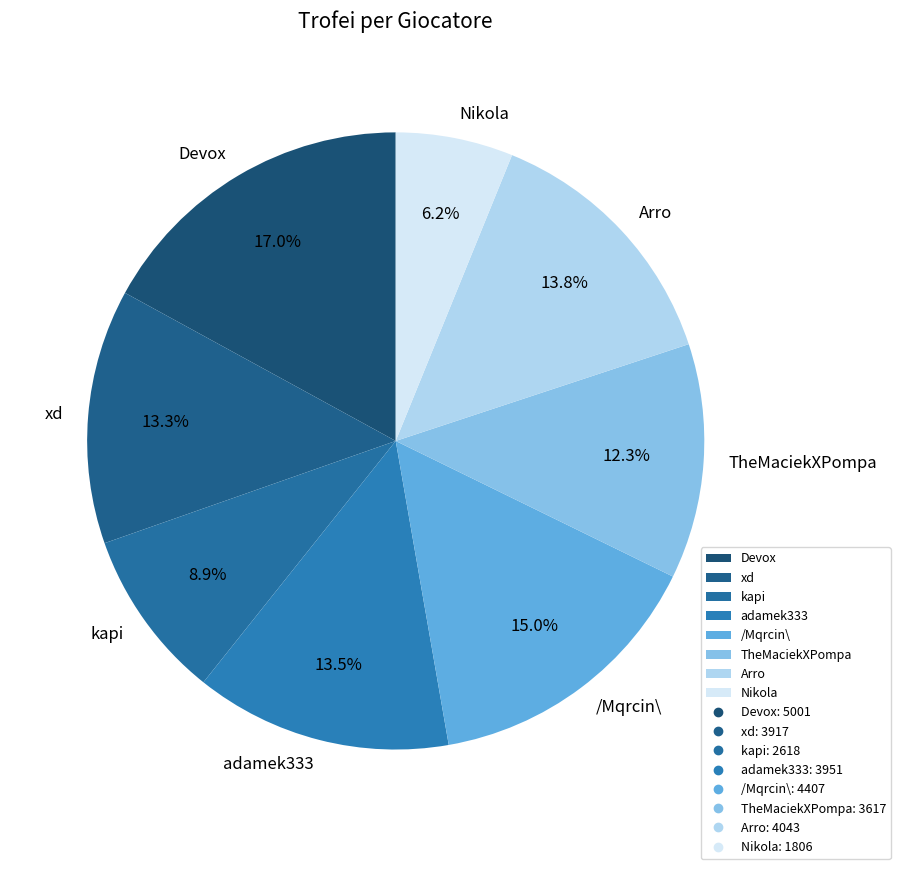

Combined, do adamek333 and kapi account for over 50%?

No